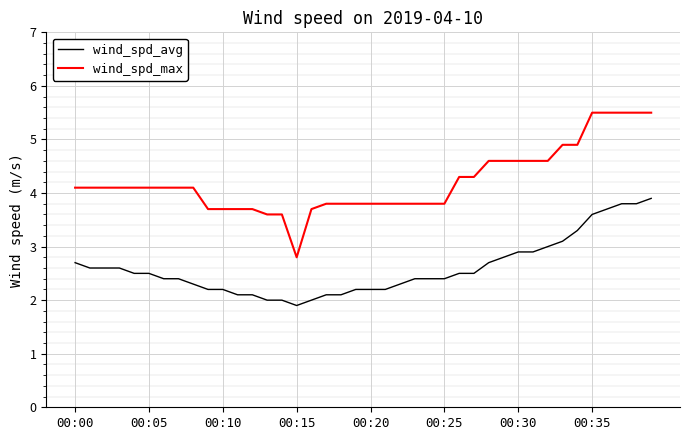

True or false: wind_spd_avg and wind_spd_max cross at least once.

False